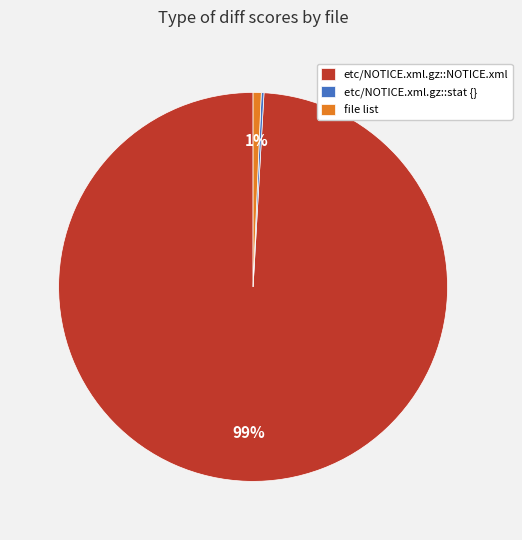

To the nearest percent, what is the difference between the largest and smallest slice percentages?

99%